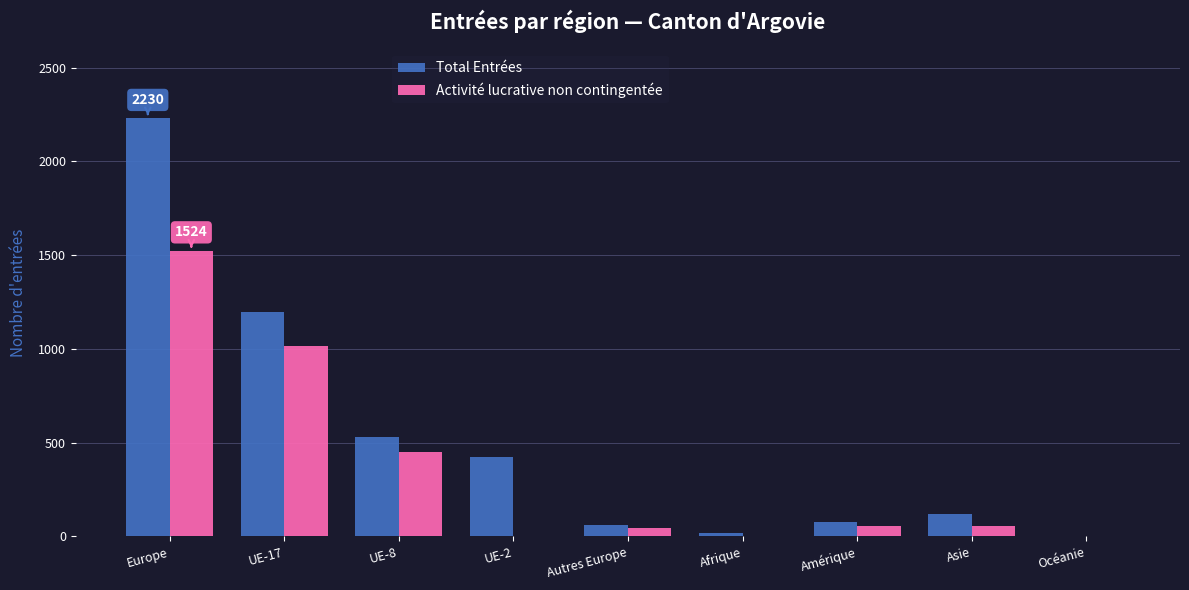

What is the sum of all Activité lucrative non contingentée values?

3155